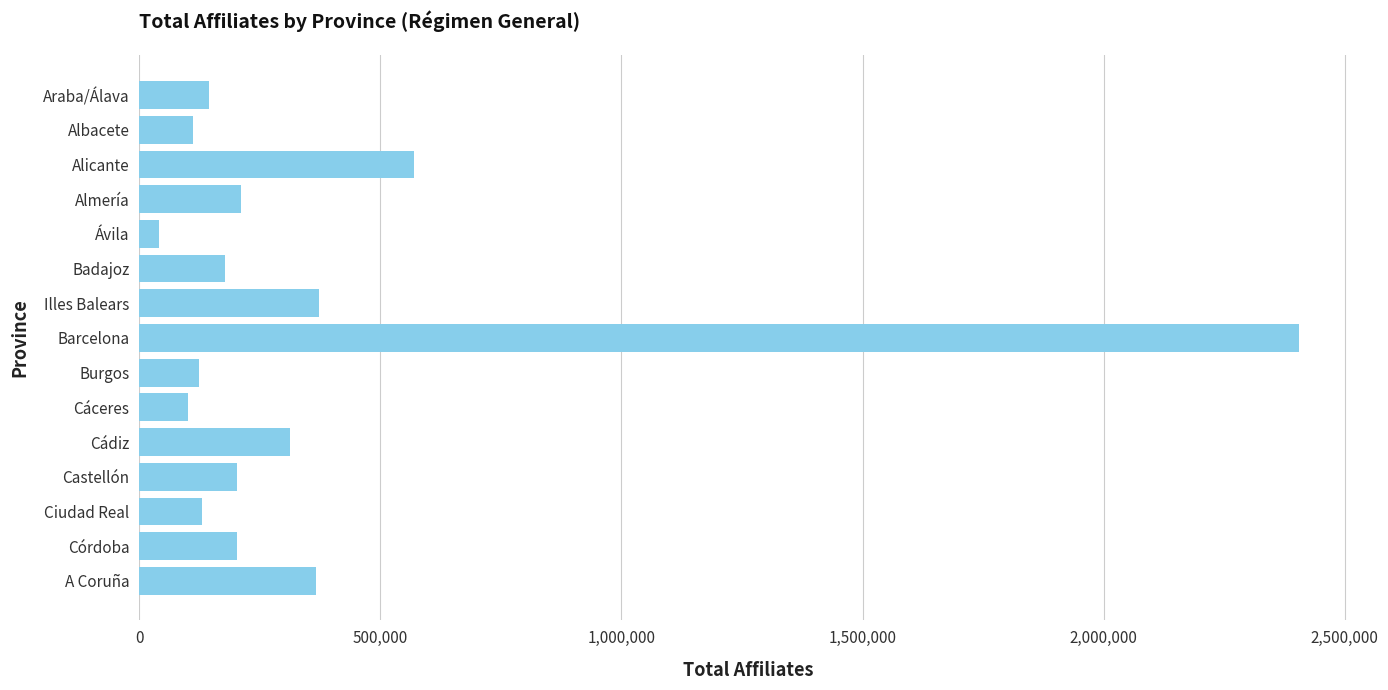

At which label is the value closest to 1222982?

Alicante